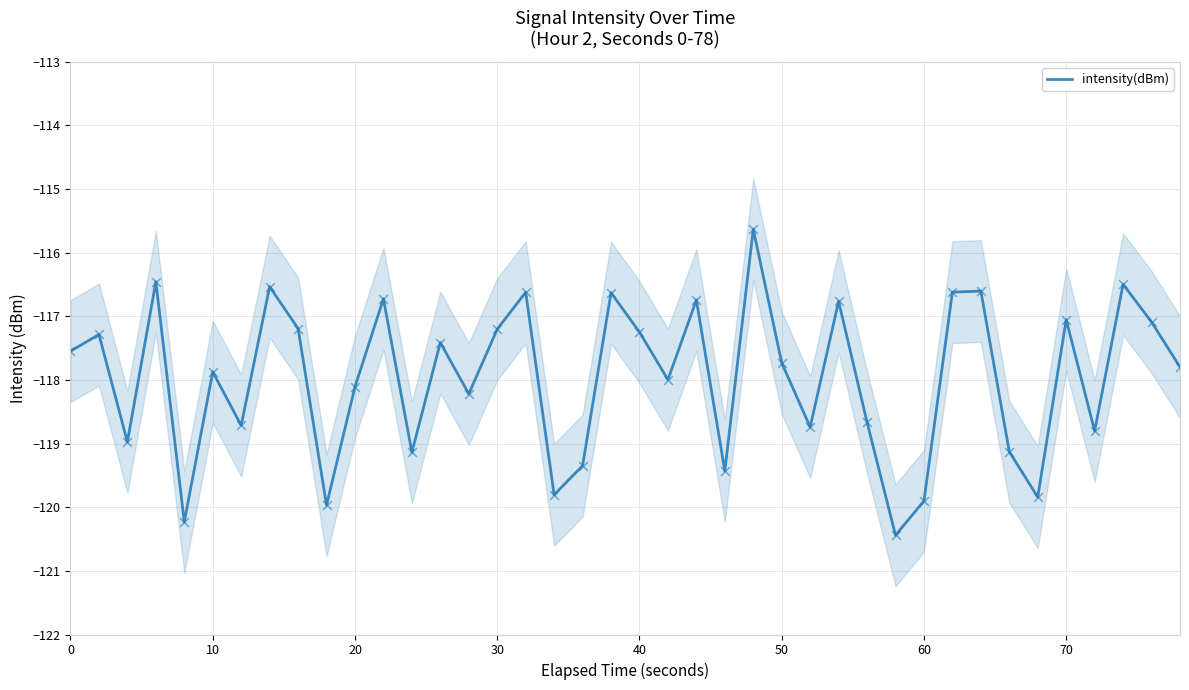

What is the maximum value for intensity(dBm)?

-115.6